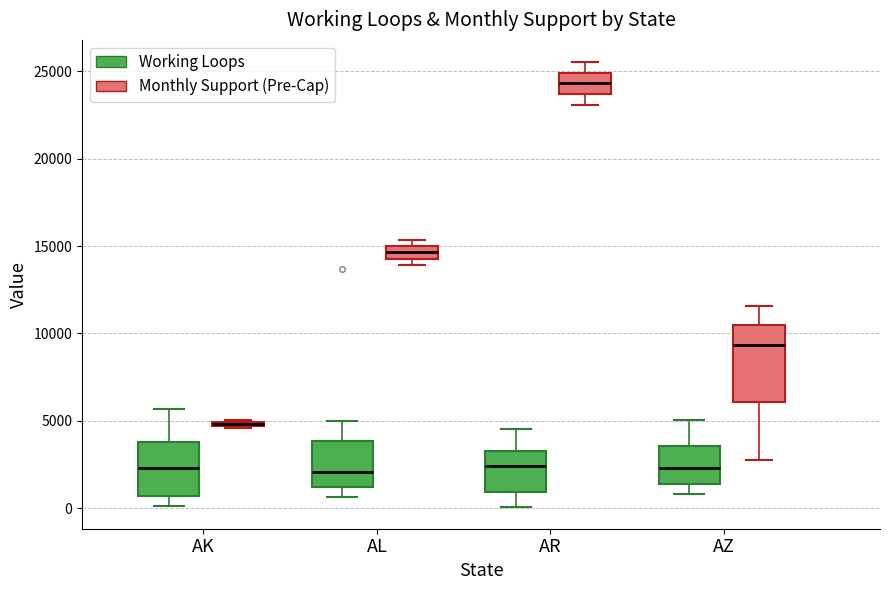

Which box is the tallest, from its lower edge to its upper edge?

AZ (Monthly Support (Pre-Cap))